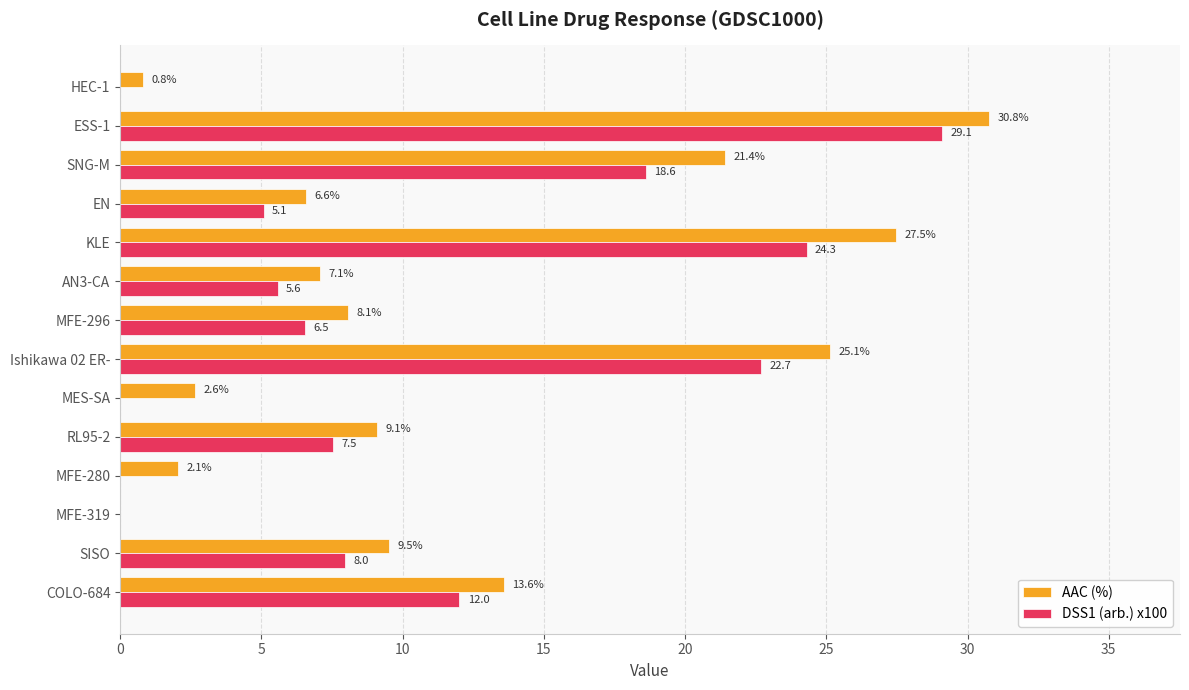

Between SISO and MFE-280, which series saw the biggest shift?

DSS1 (arb.) x100